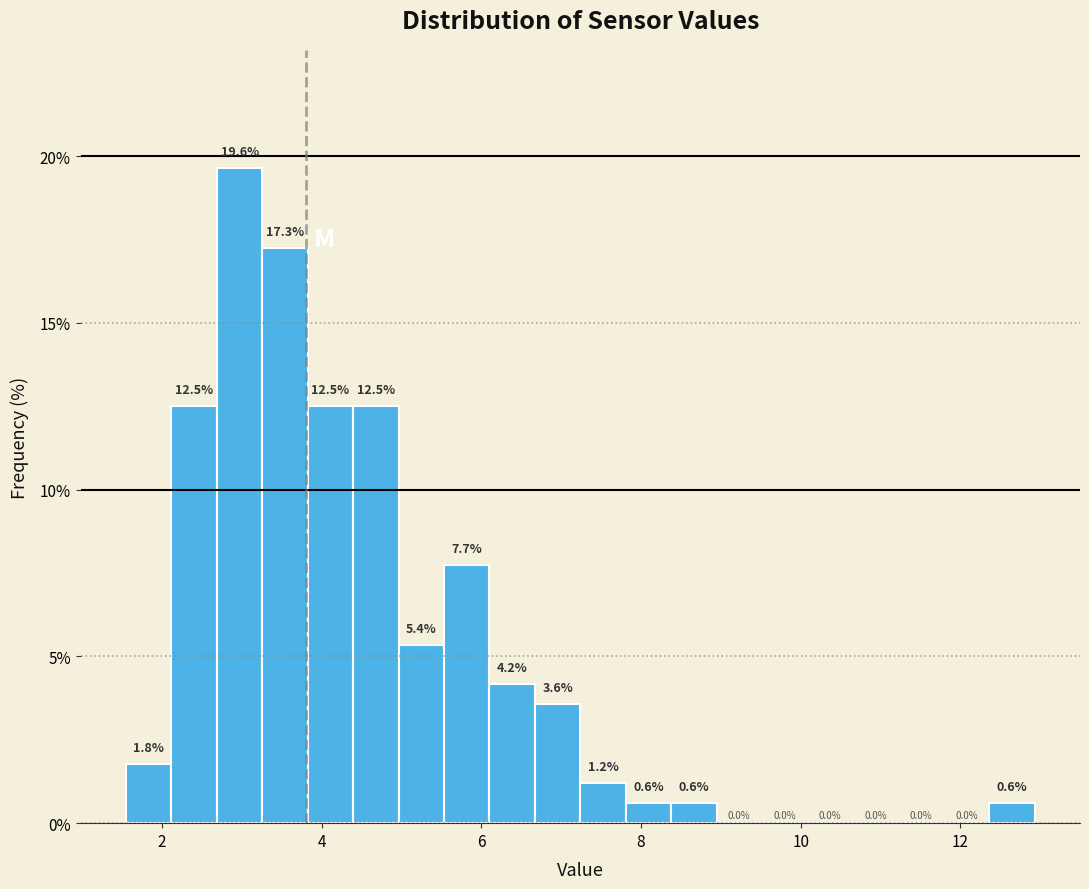

Around what value on the x-axis is the tallest bar? Give the approximate position of its centre, as read against the axis.

3.0